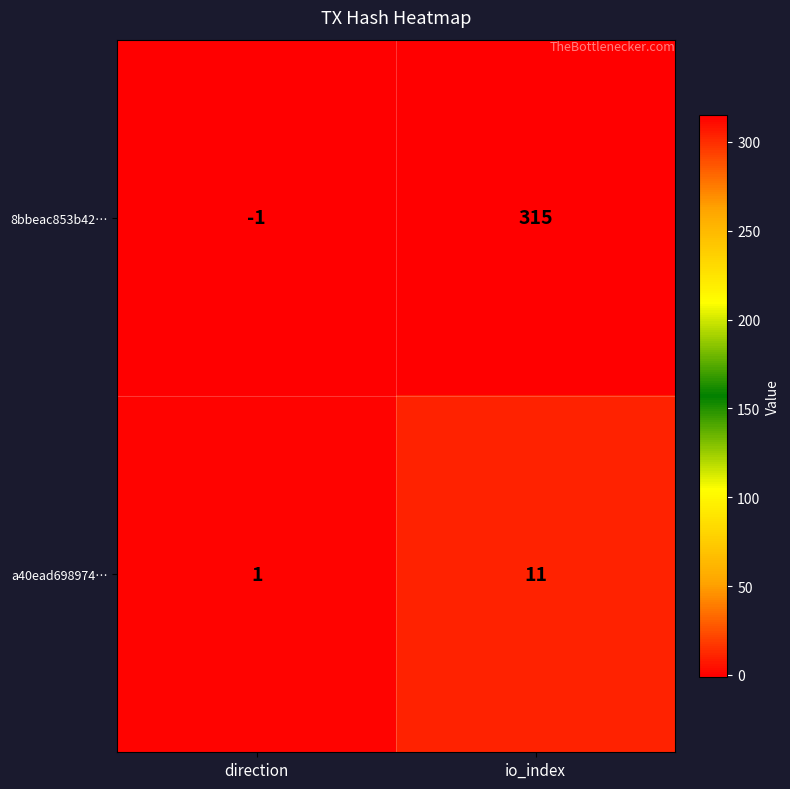

At which category is the sum across all series the highest?

io_index